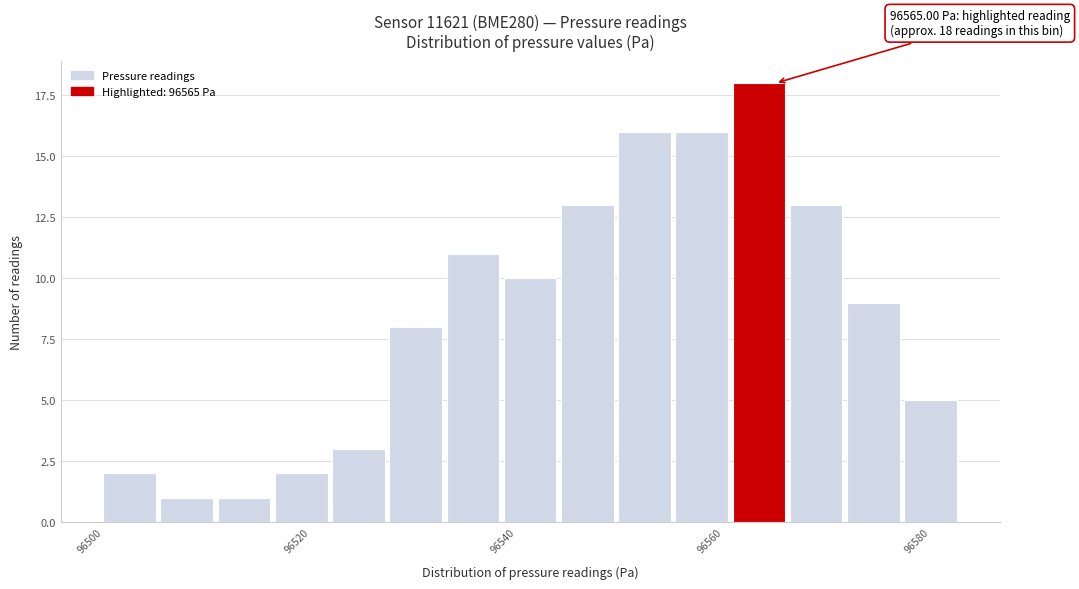

Read against the x-axis, roughly where is the centre of the tallest bar?

96564